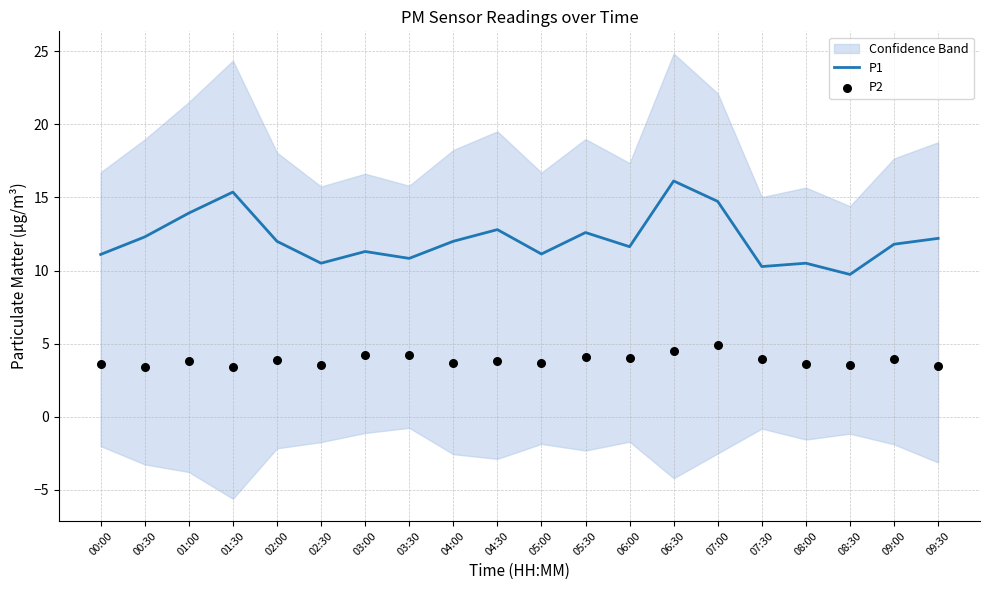

At how many categories does at least one series exceed 14?

3